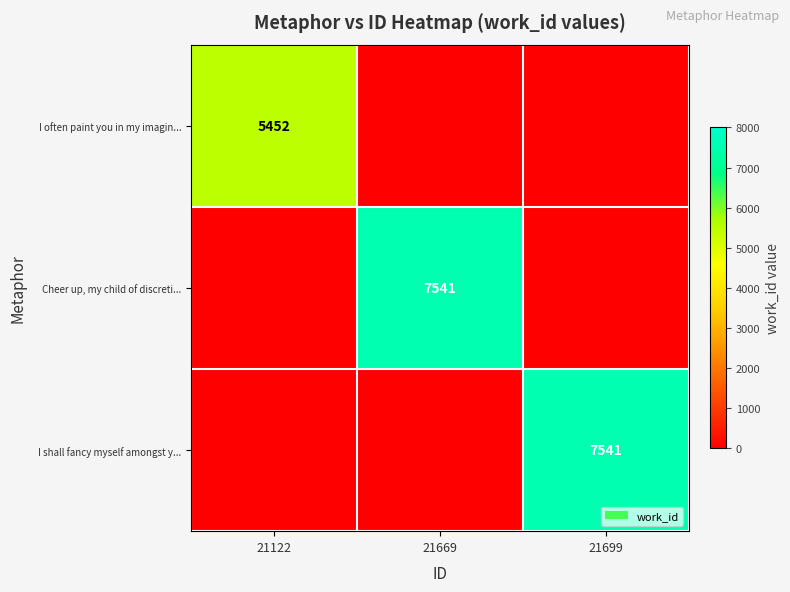

True or false: Cheer up, my child of discreti... has a value of 7541 at 21669.

True